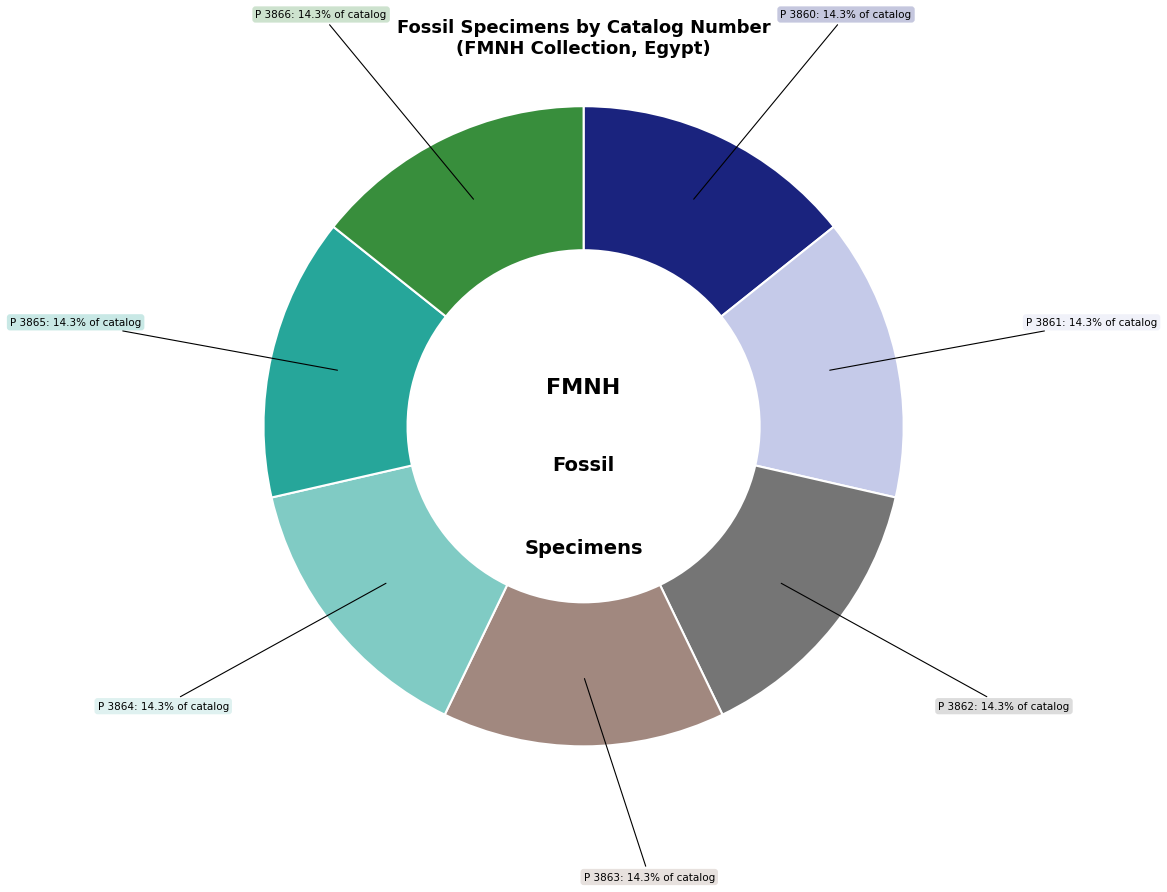

Is there any slice that represents more than half of the pie?

No